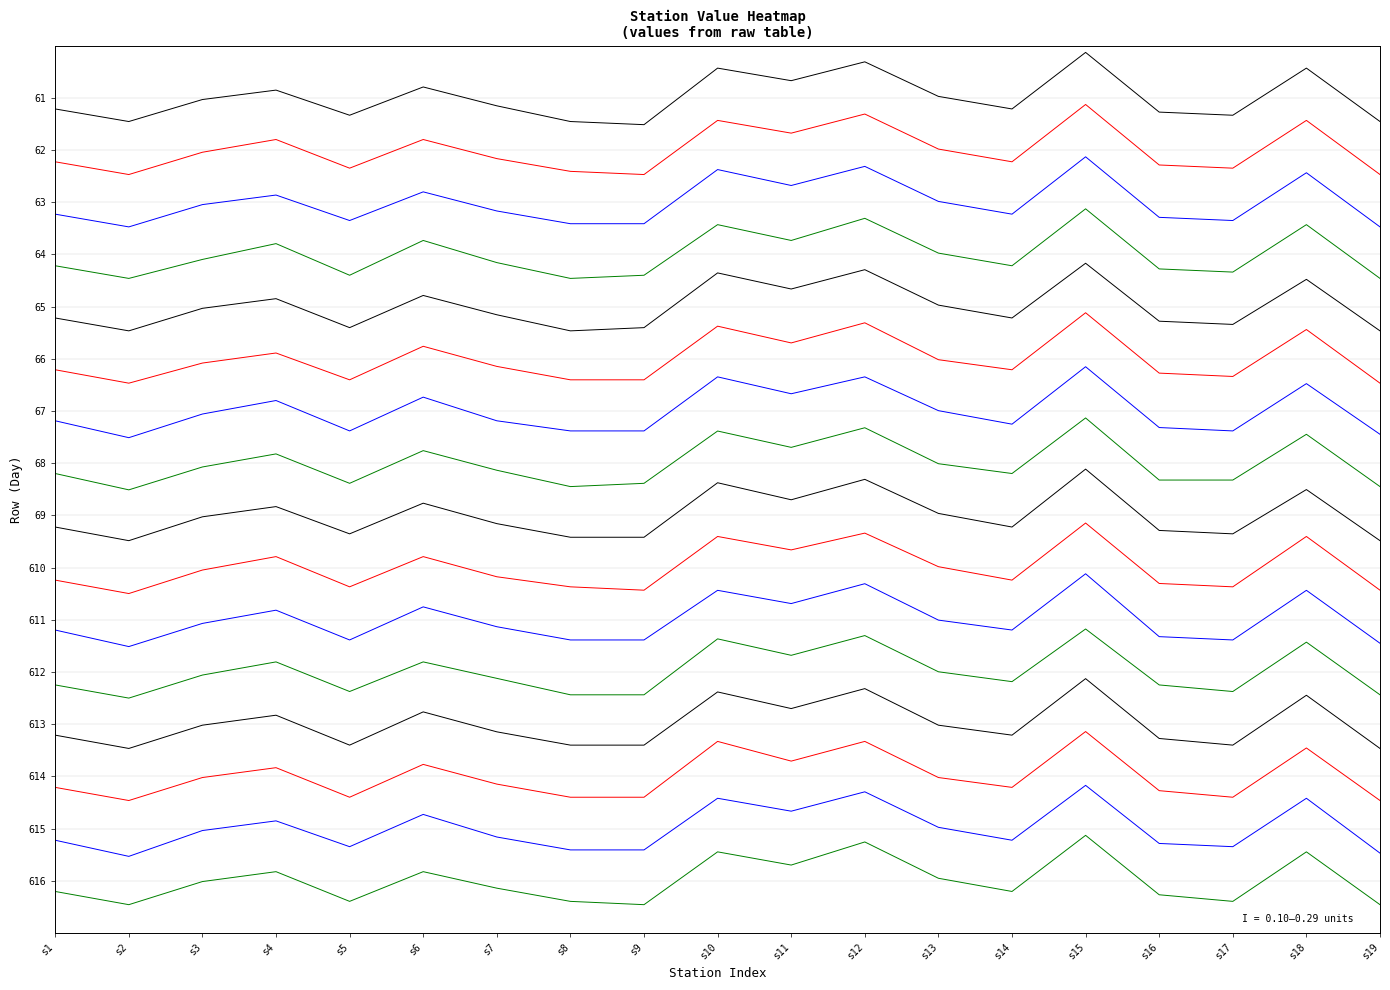

At which category does the chart reach its minimum across all series?

s2